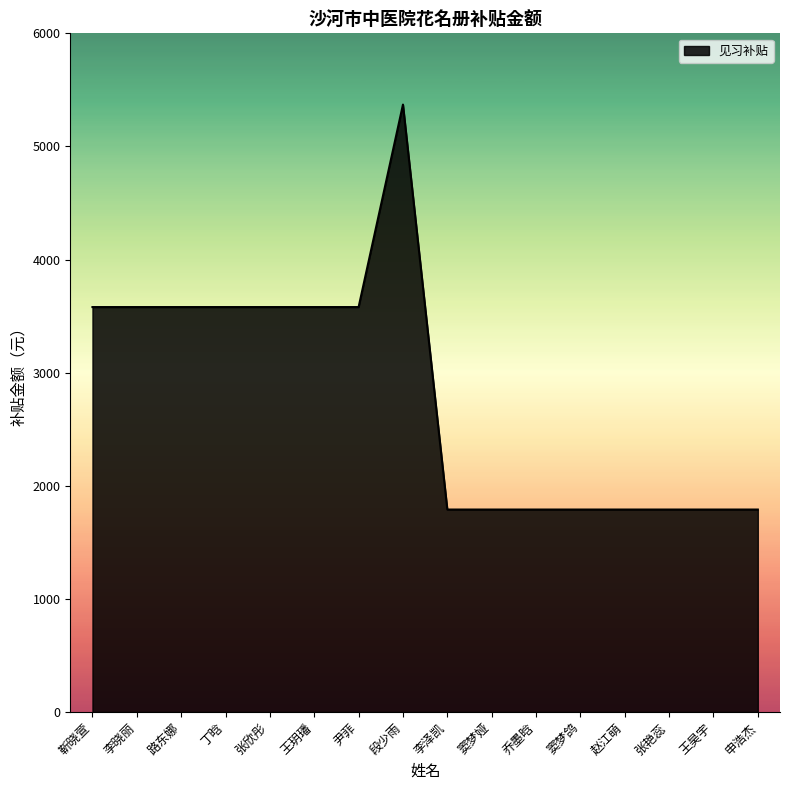

What is the difference between the maximum and minimum values?

3580